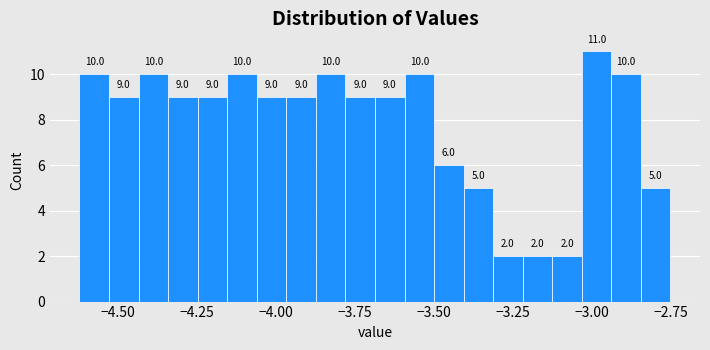

Read against the x-axis, roughly where is the centre of the tallest bar?

-3.00